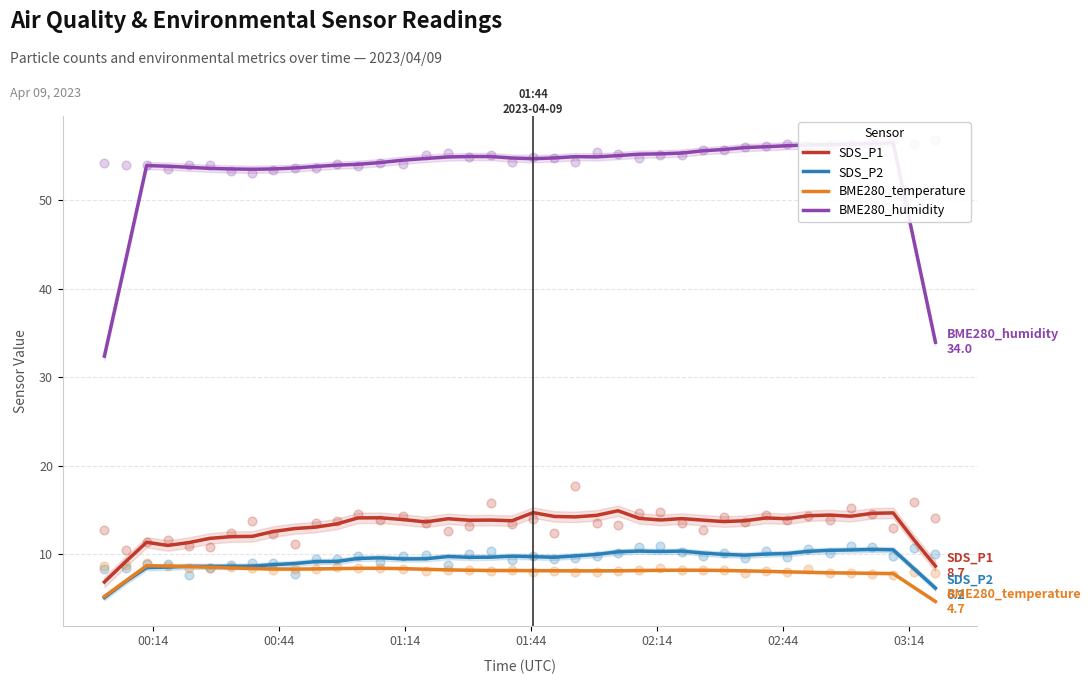

Which series has the largest total across all categories?

BME280_humidity